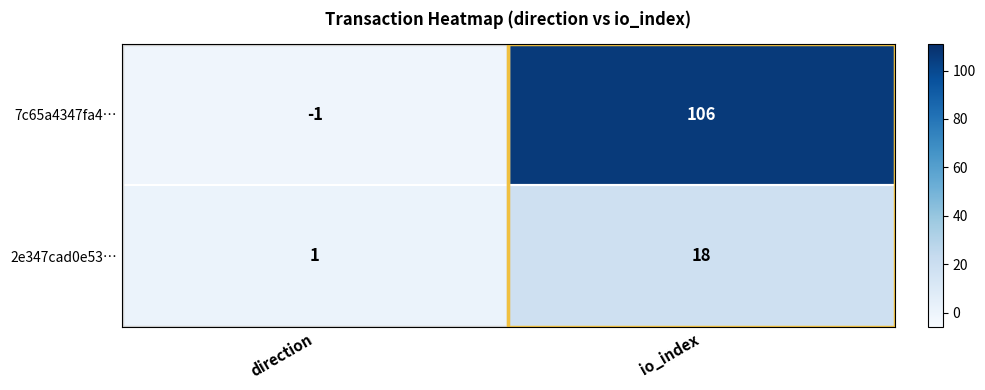

Which series has the largest total across all categories?

7c65a4347fa4…